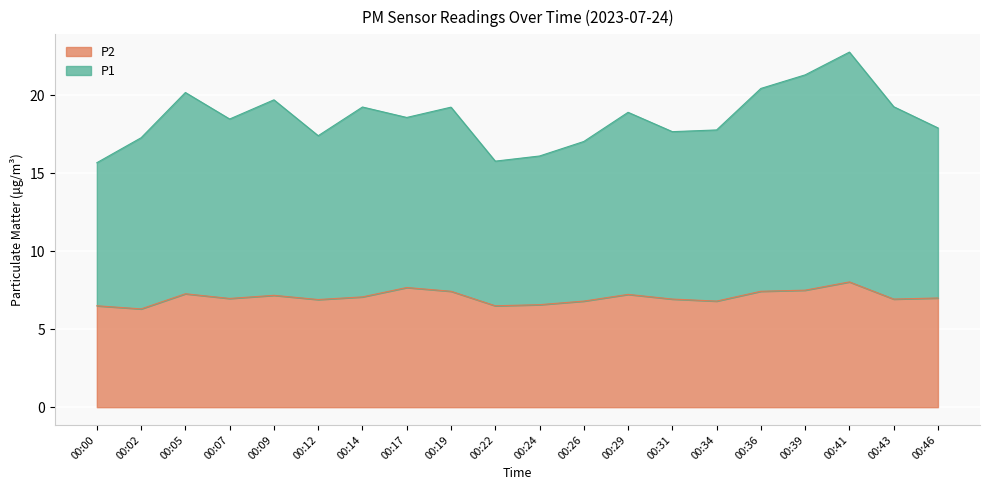

What is the minimum value for P1?

15.7